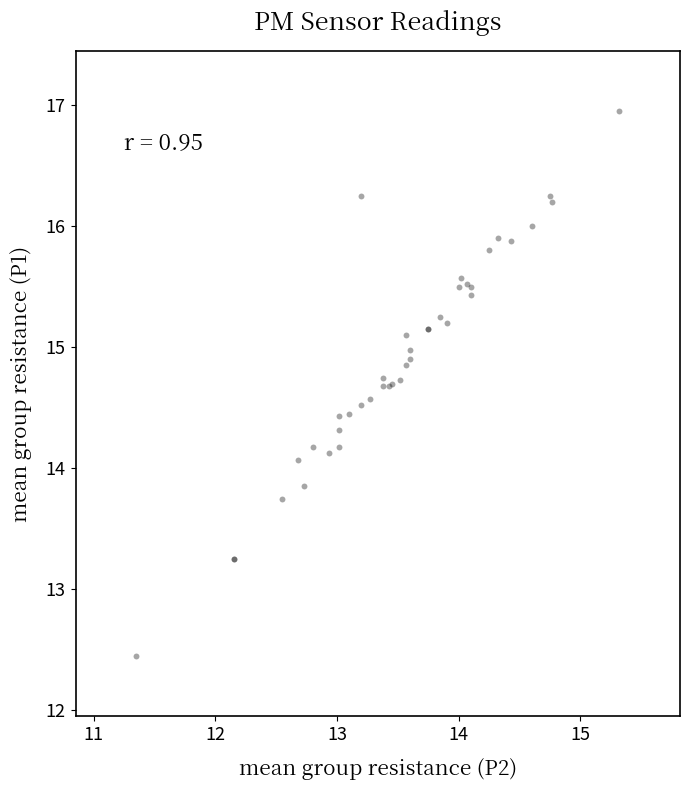

What Y value in the scatter plot is closest to 14?

14.1